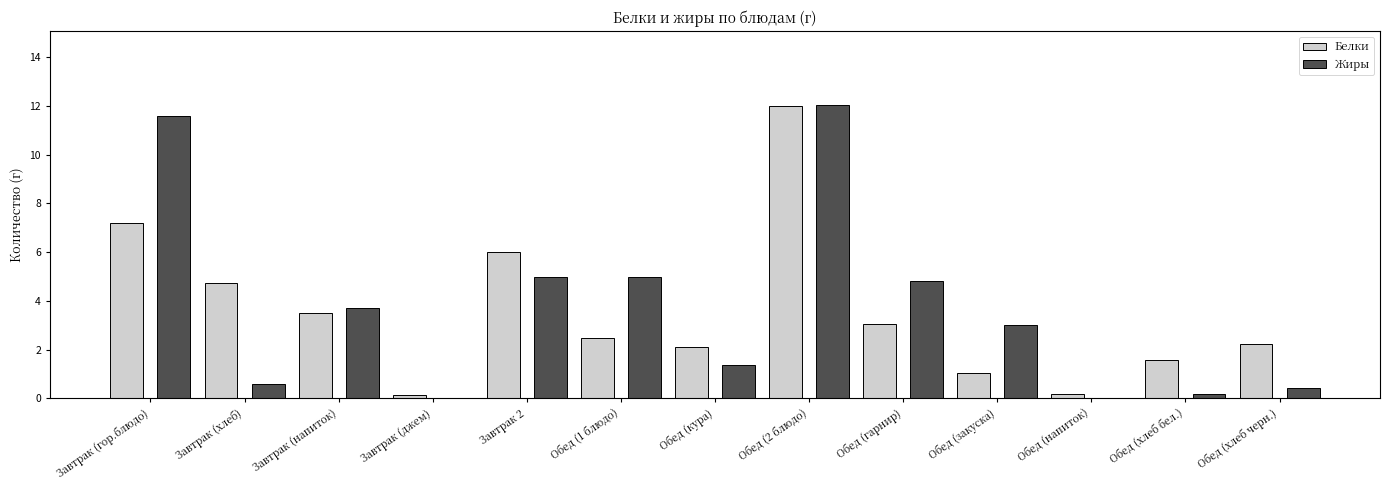

Which category has the highest value in the Жиры series?

Обед (2 блюдо)